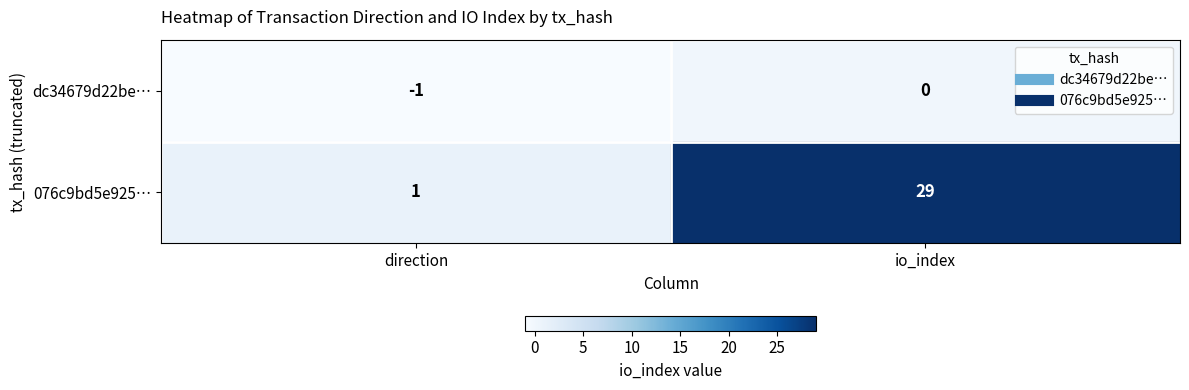

What is the difference between the maximum and minimum values in the 076c9bd5e925… series?

28